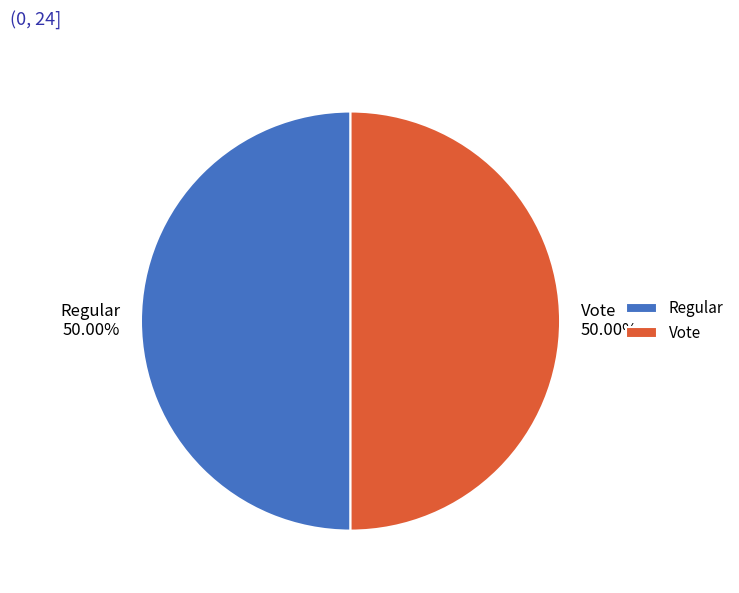

What is the ratio of the value at Regular to the value at Vote?

1.0